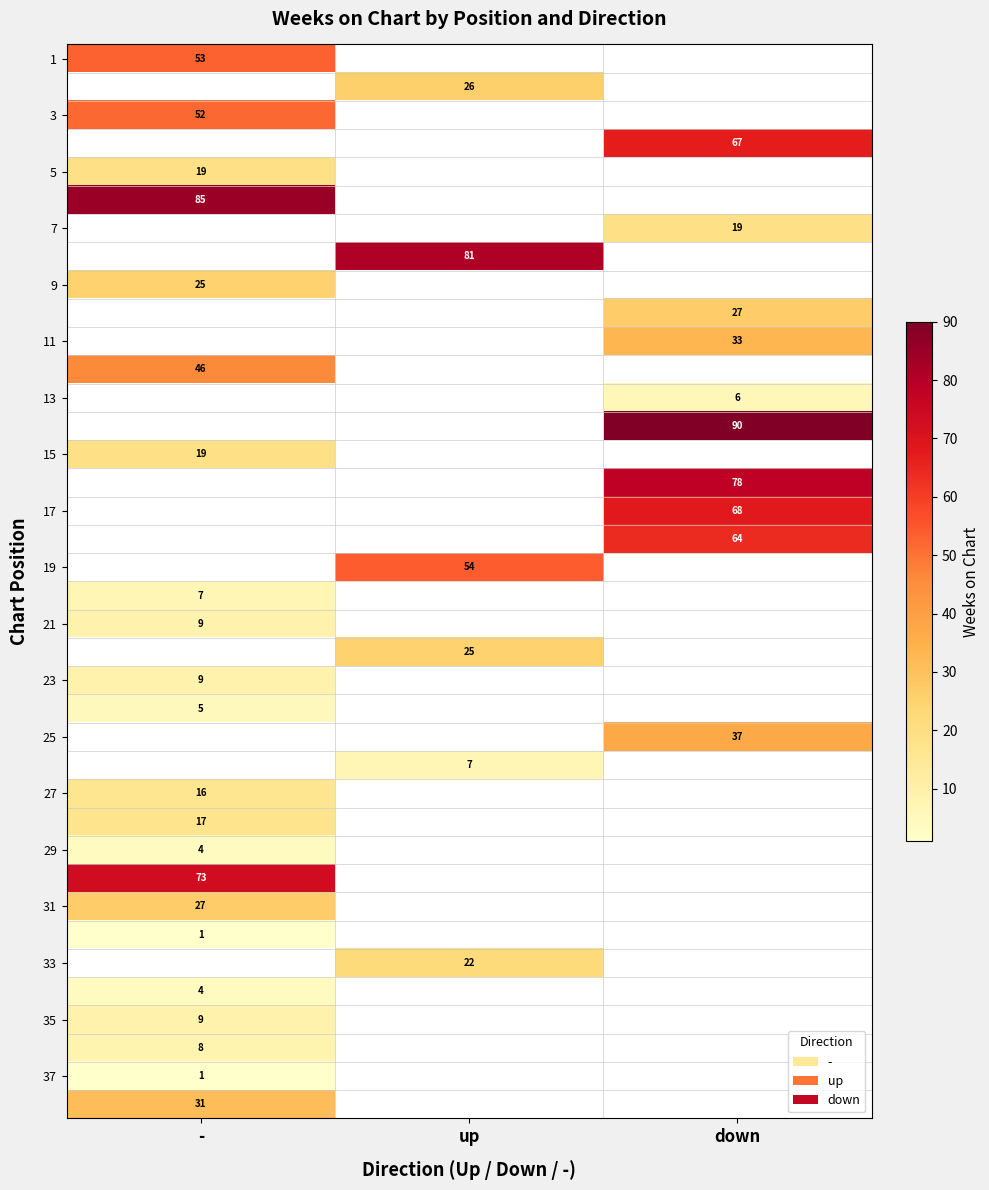

True or false: 17 has a value of 37 at down.

False